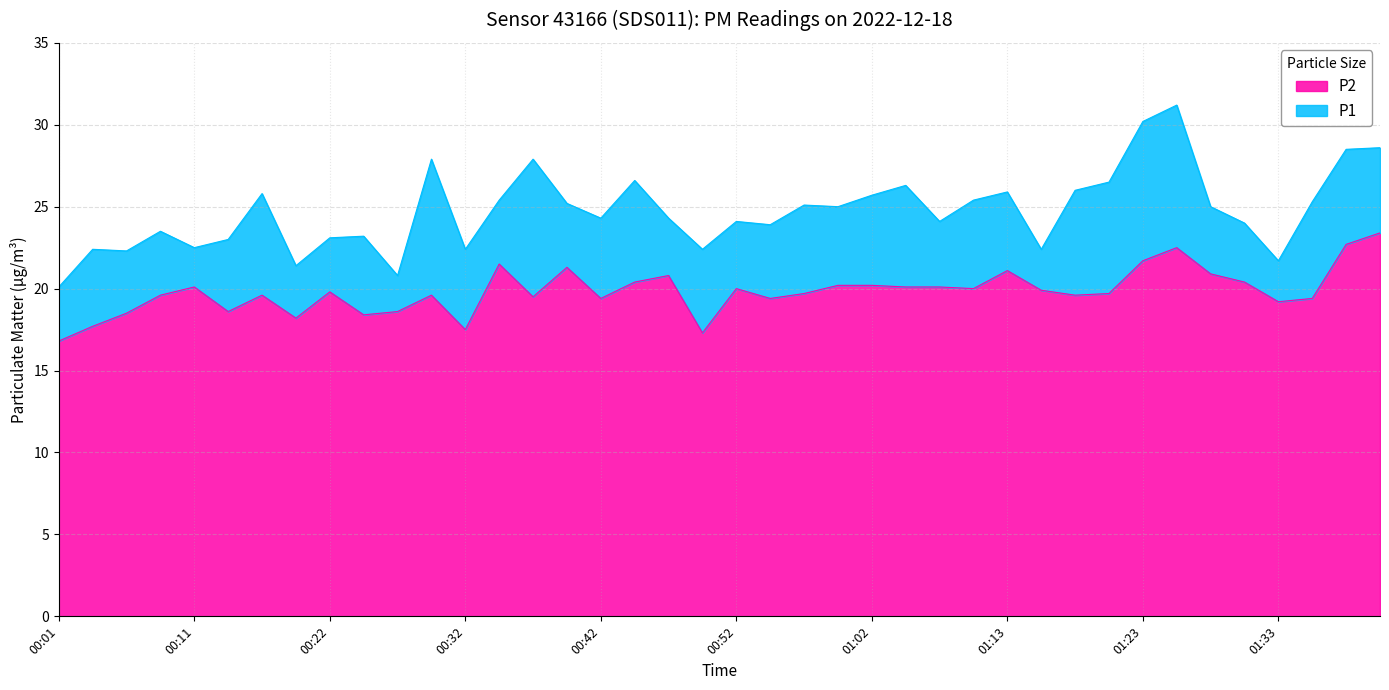

Where does the P1 series first go above 25?

00:16